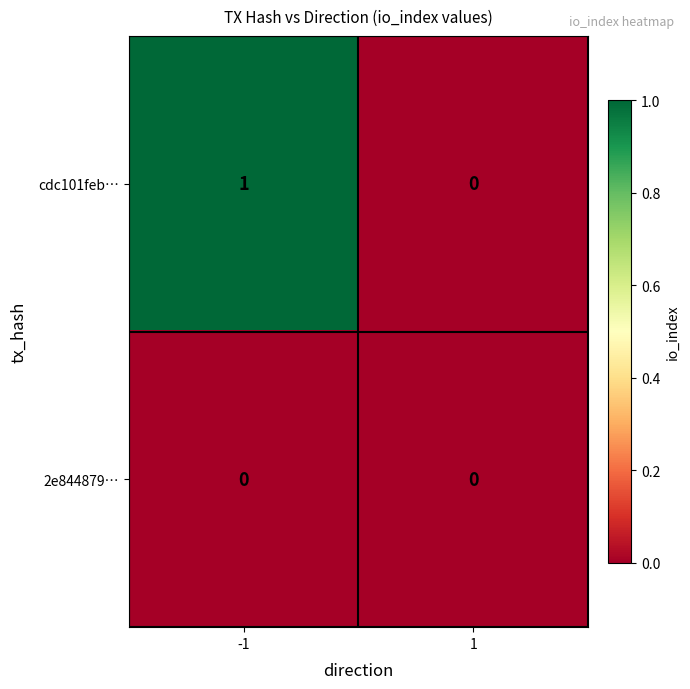

Rank the series by their average value, from highest to lowest.

cdc101feb…, 2e844879…